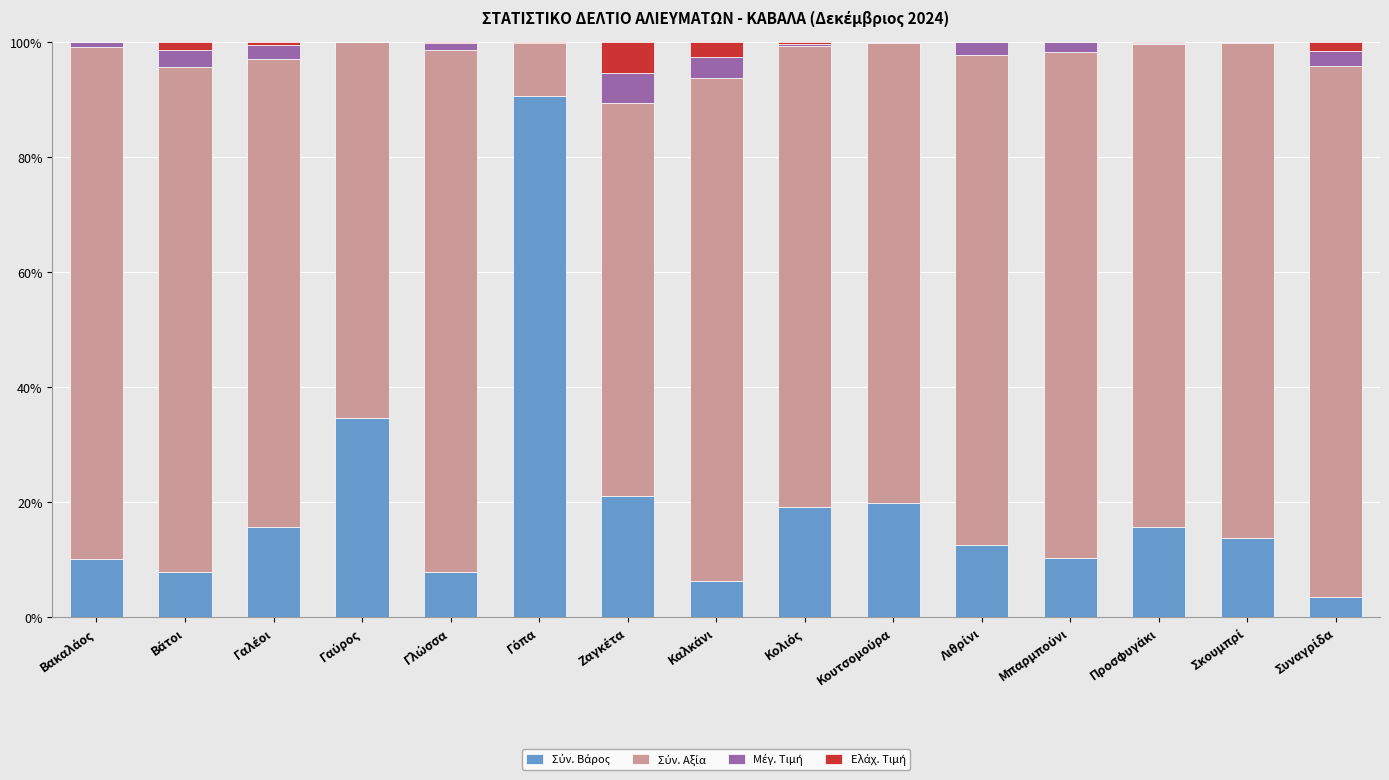

How many series are shown in this chart?

4